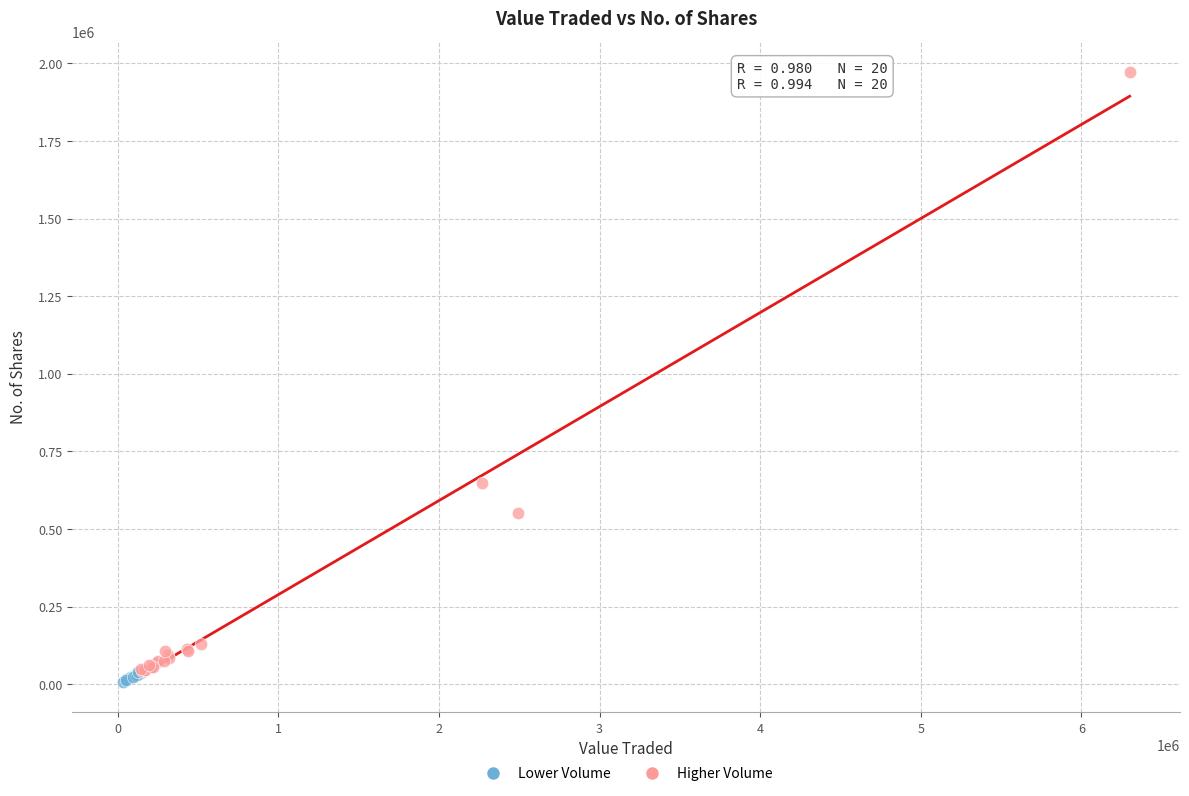

Which series has the widest spread of Y values?

Higher Volume